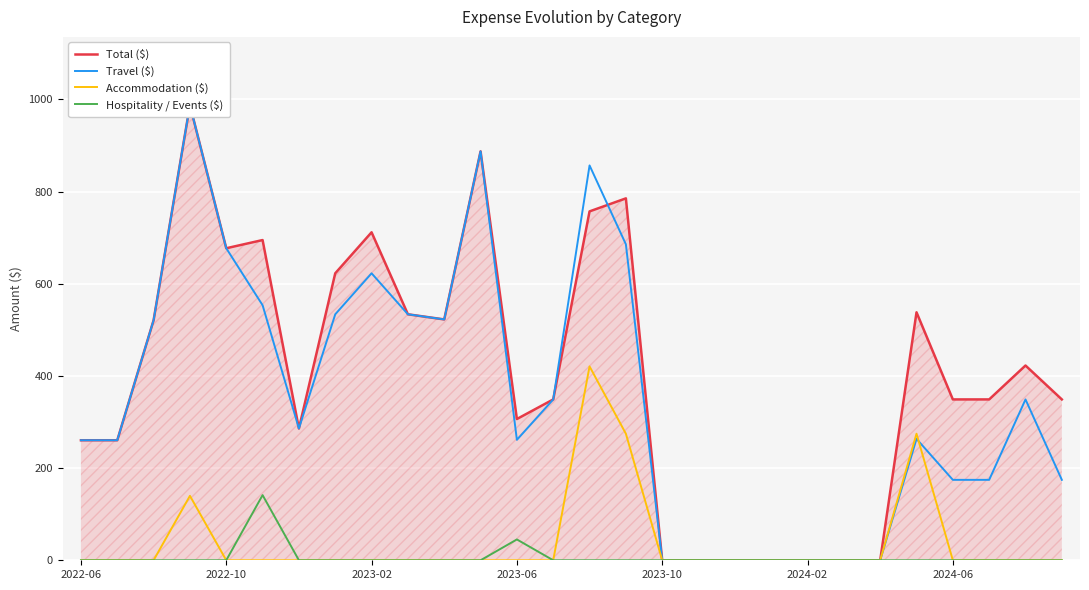

How many positive values does the Total ($) series have?

21